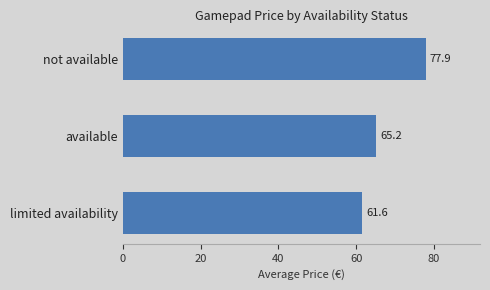

At which label is the value closest to 69?

available